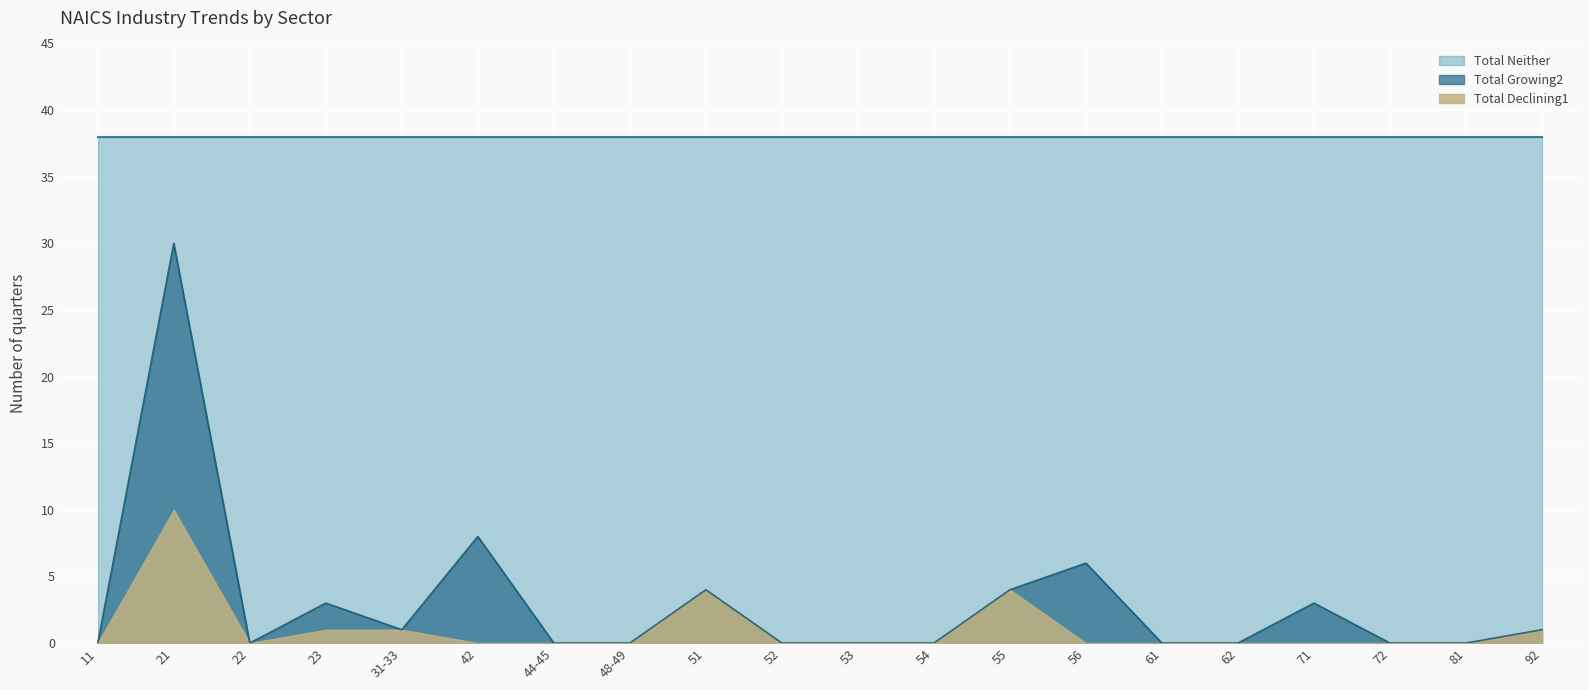

Which has a higher value, 56 or 52?

52